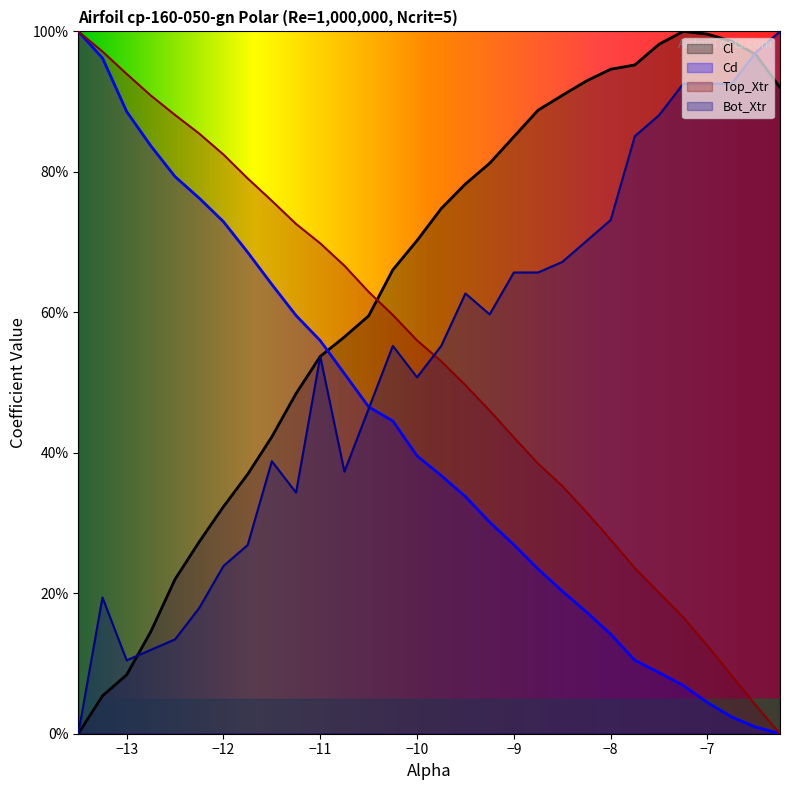

Which series has the largest total across all categories?

Cl